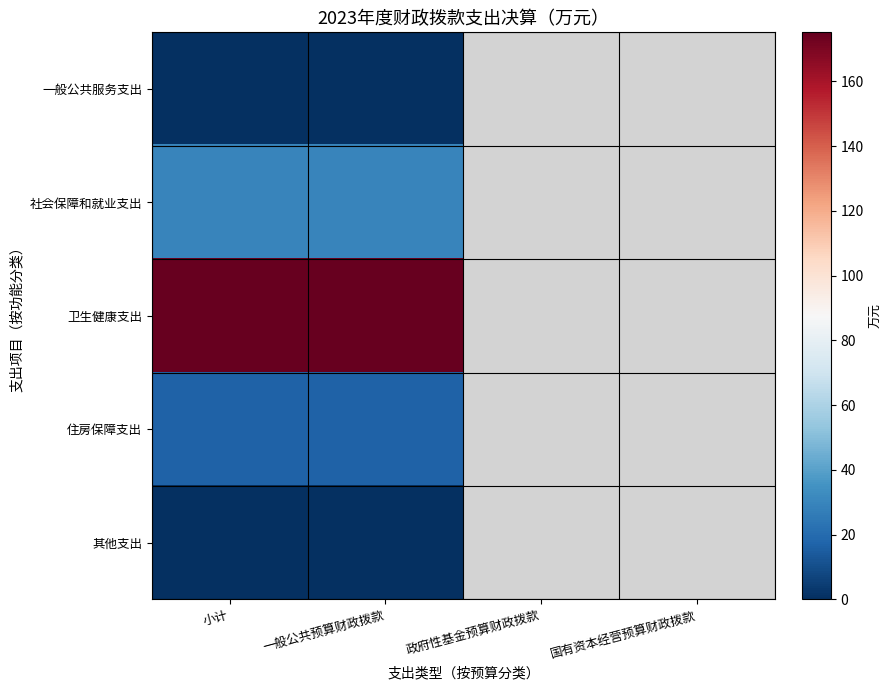

Rank the categories by 住房保障支出 value from lowest to highest.

小计, 一般公共预算财政拨款, 政府性基金预算财政拨款, 国有资本经营预算财政拨款